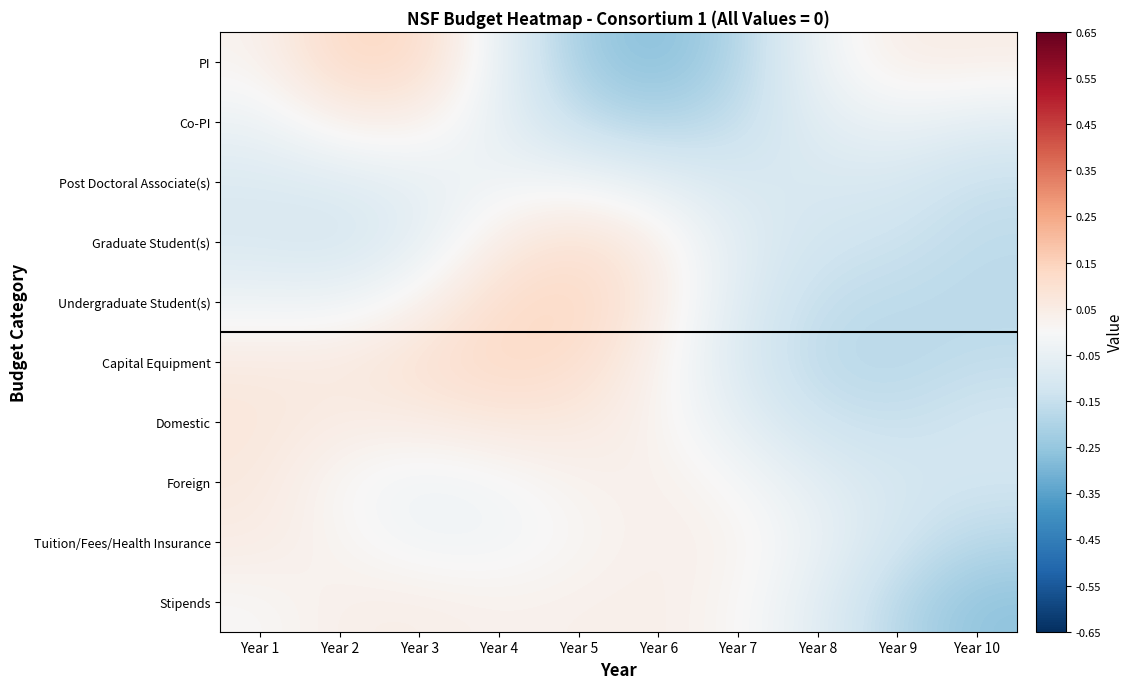

At which category does the chart reach its minimum across all series?

Year 6